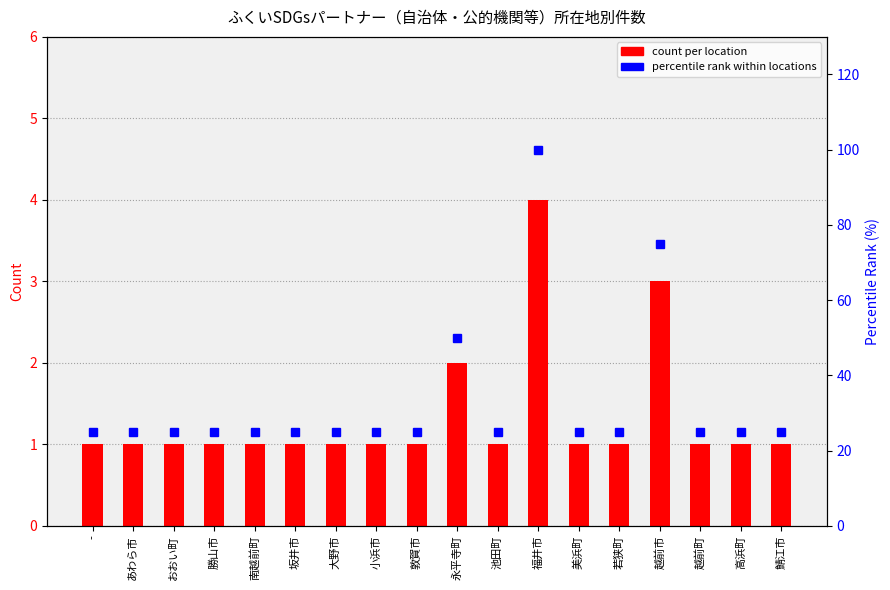

What is the total value across all series at 勝山市?

26